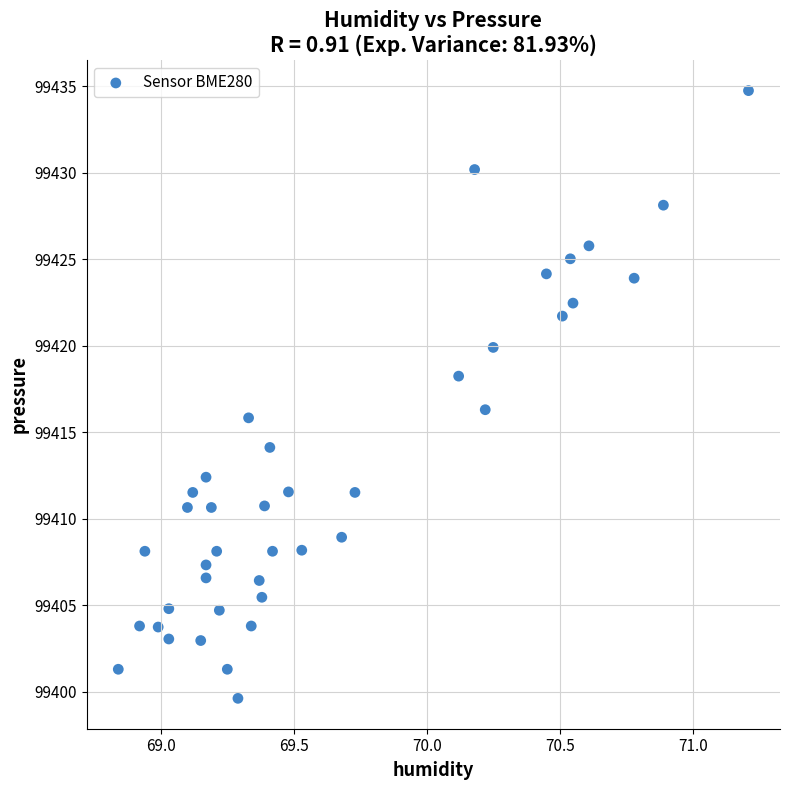

What Y value in the scatter plot is closest to 99417?

99416.3